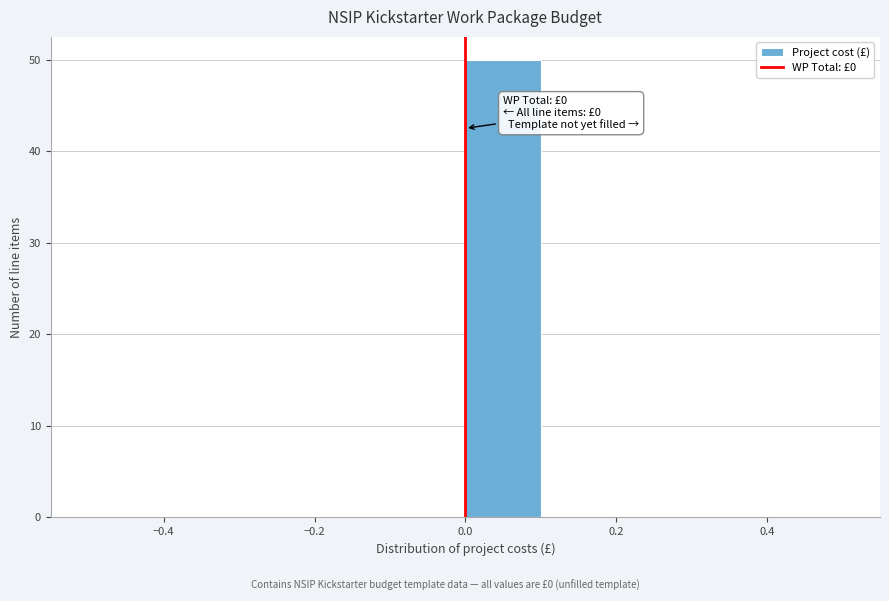

Which range on the x-axis has the tallest bar?

0.0 to 0.1